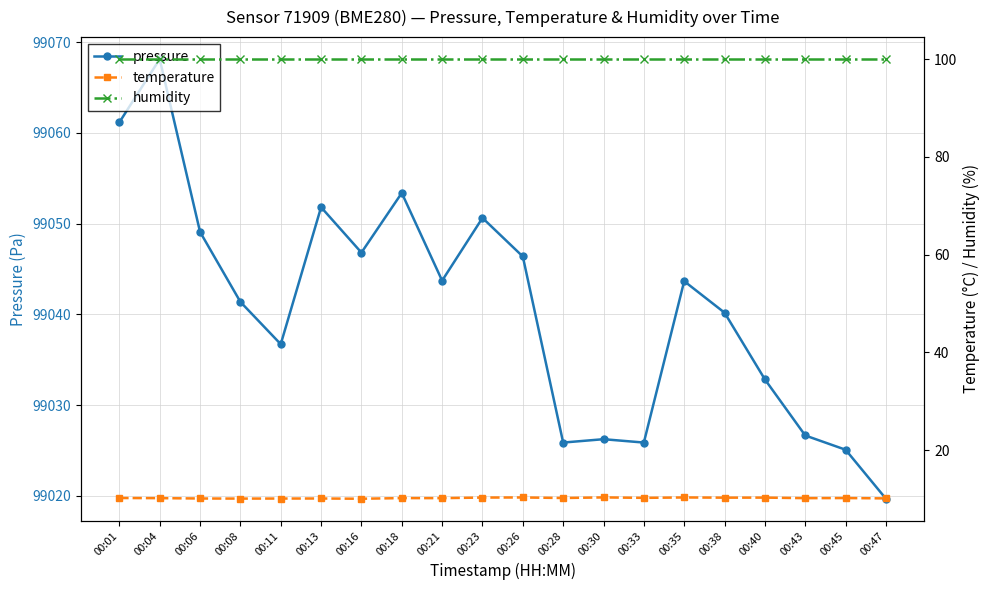

What is the value of the humidity point at the 1st from the left?

100.0